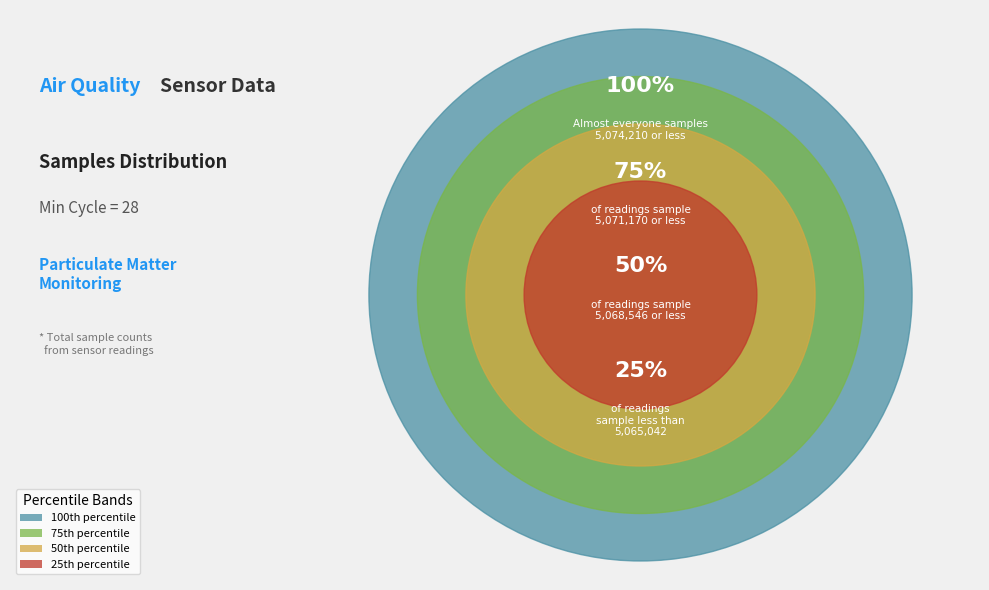

Is 28 the majority of the pie?

No